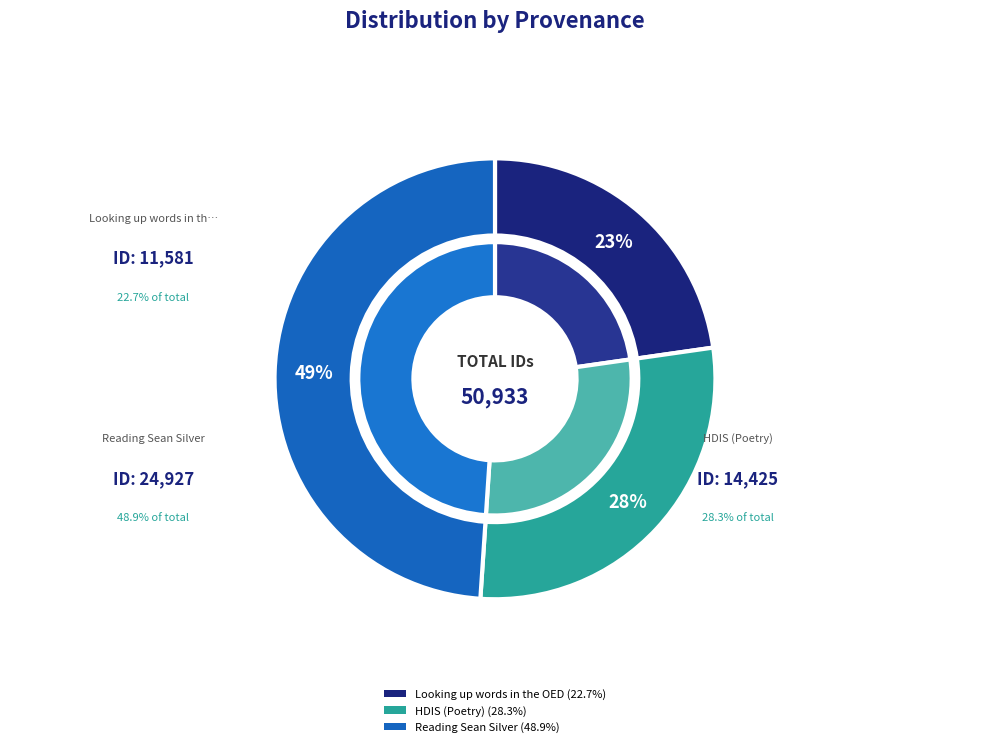

Is there any slice that represents more than half of the pie?

No